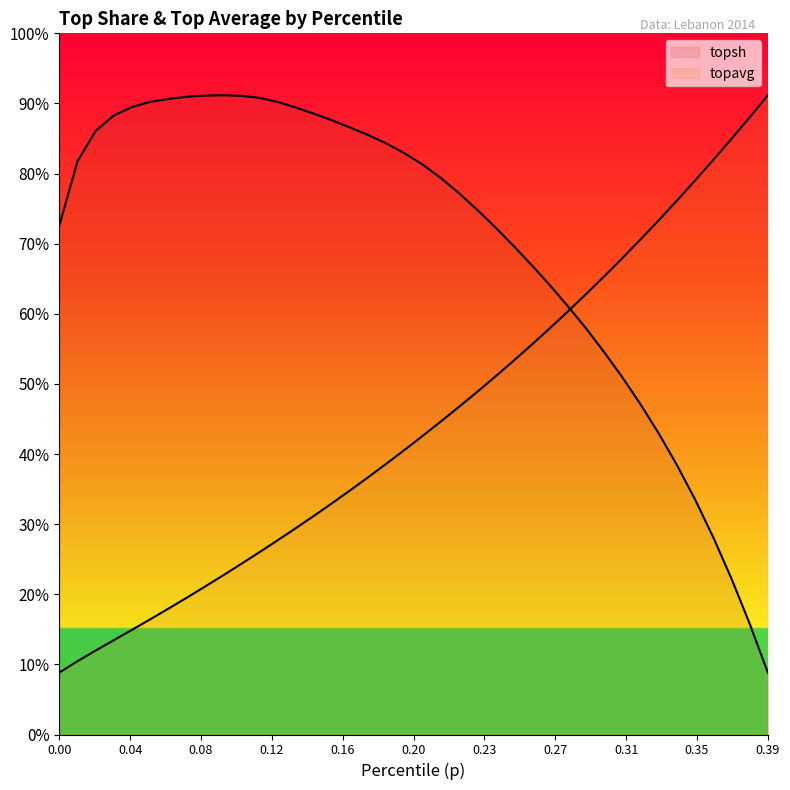

What is the label of the 30th point from the right?

0.1